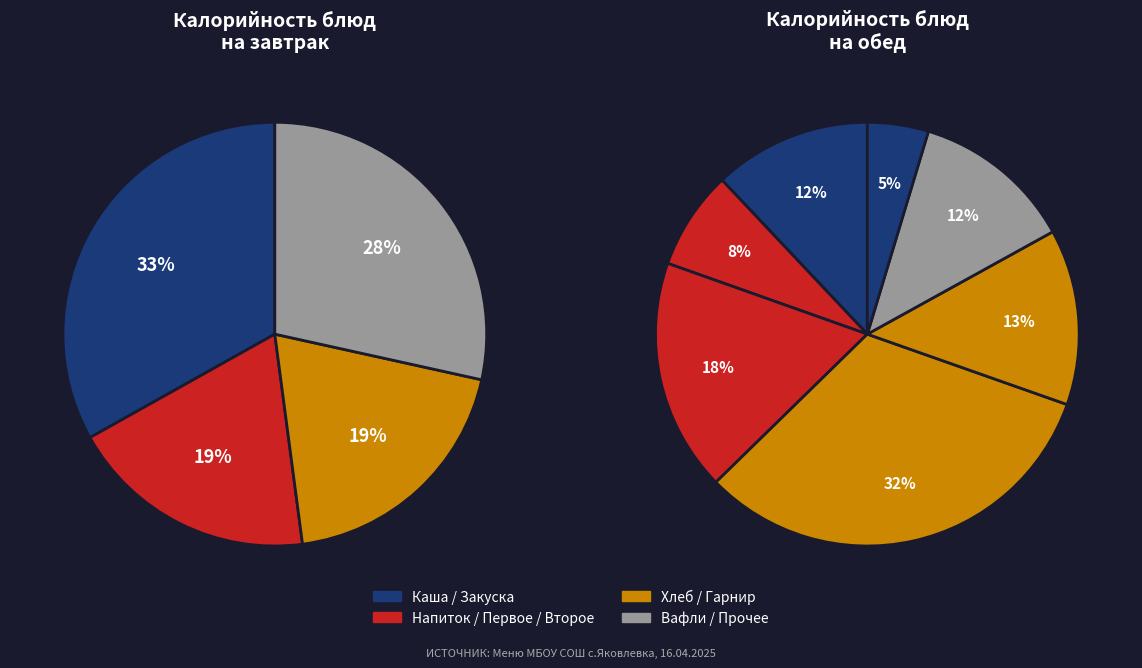

Does Рыба жаренная account for over 50% of the chart?

No